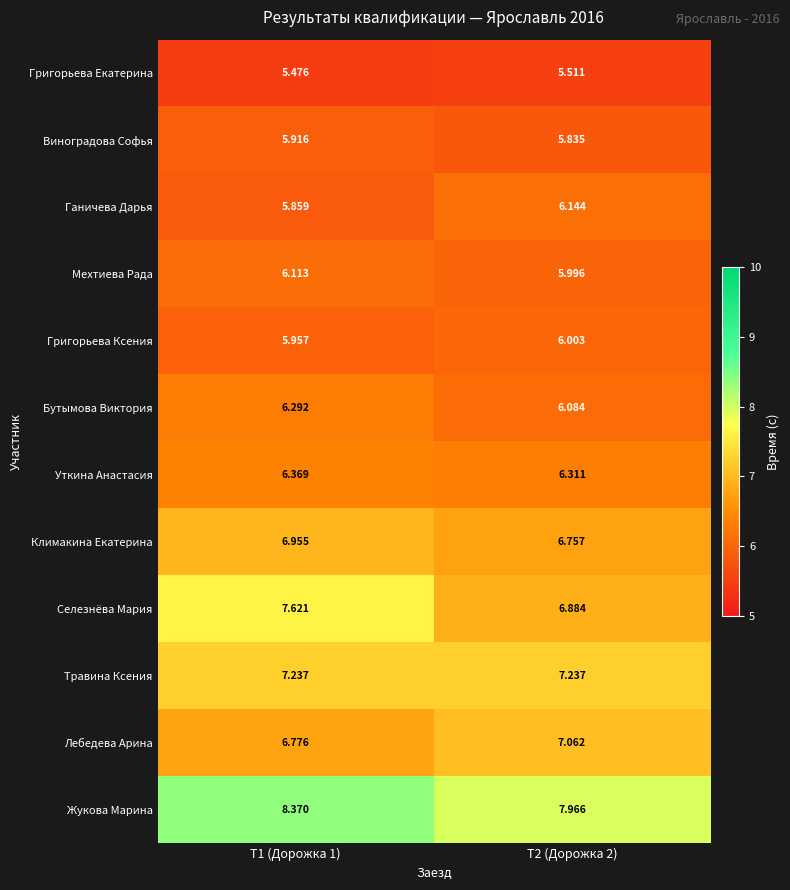

Is the value of Виноградова Софья at Т2 (Дорожка 2) greater than the value of Ганичева Дарья at Т1 (Дорожка 1)?

No